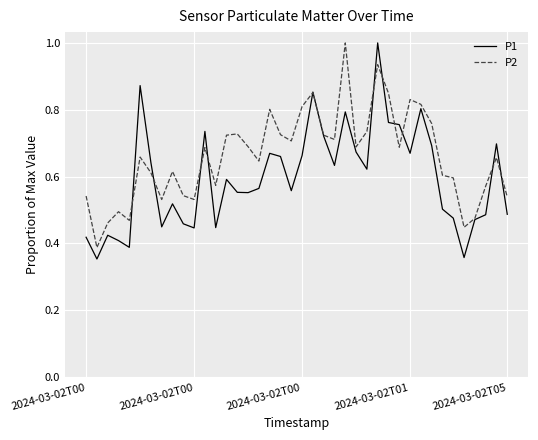

List the series in order of their overall mean, highest first.

P2, P1